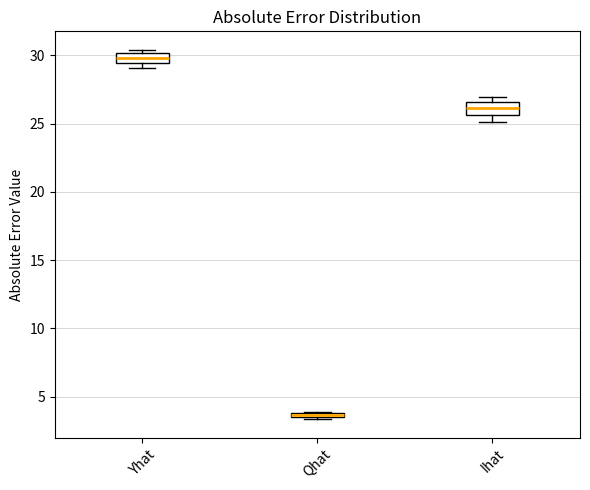

Where is the upper edge of the box for Qhat on the y-axis? The values are not printed on the chart, so give them approximately, as read against the axis.

4.0